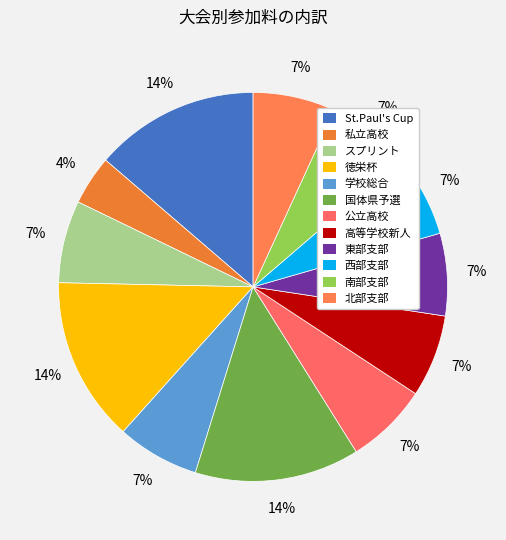

Rank the categories by value from lowest to highest.

私立高校, スプリント, 学校総合, 公立高校, 高等学校新人, 東部支部, 西部支部, 南部支部, 北部支部, St.Paul's Cup, 徳栄杯, 国体県予選